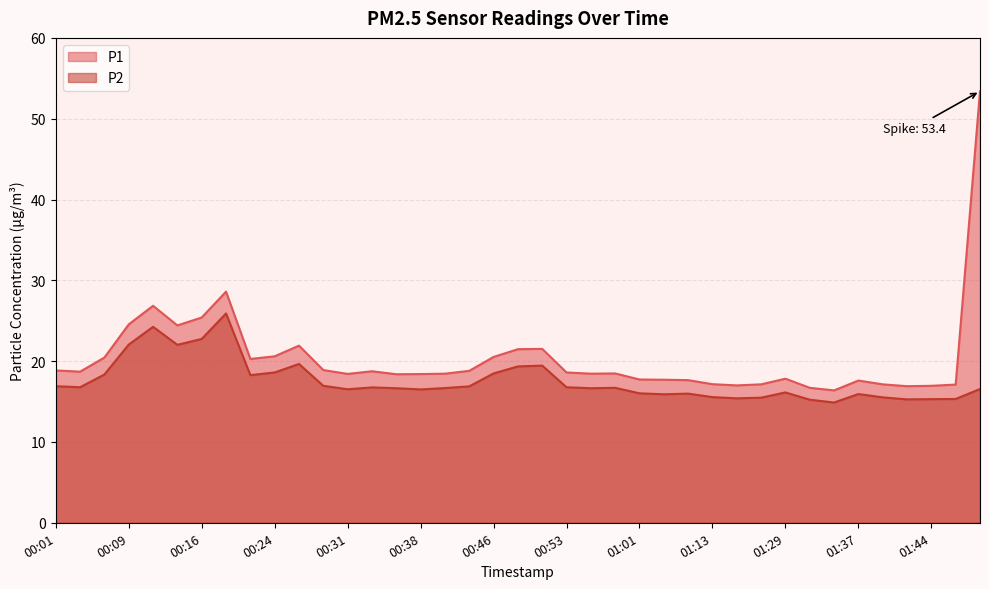

What are all the series names shown in the legend?

P1, P2